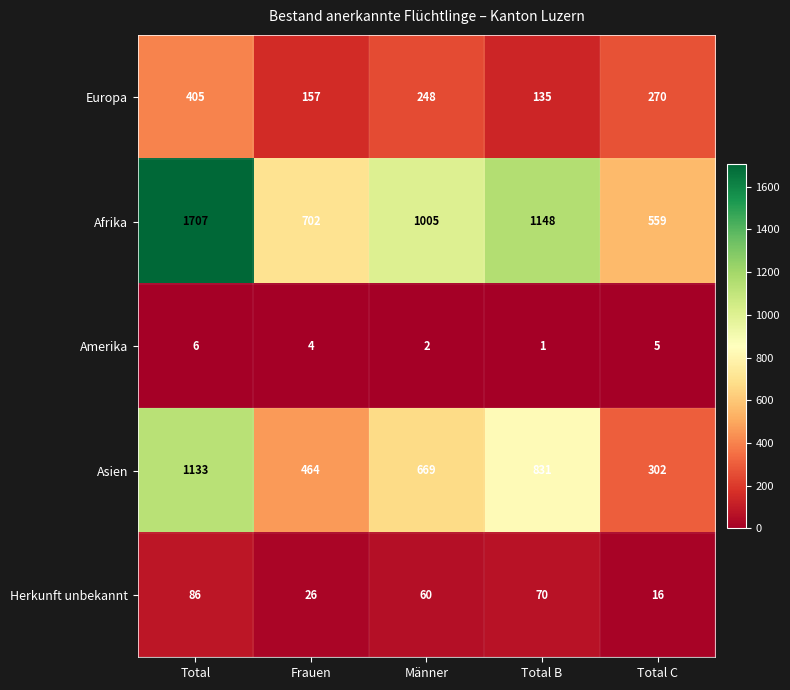

What is the smallest value displayed?

1